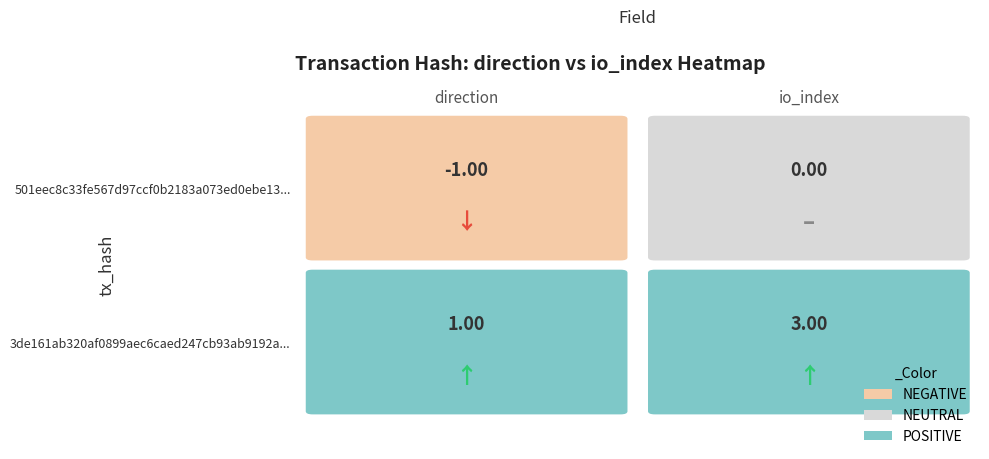

How many 3de161ab320af0899aec6caed247cb93ab9192a values are between 1 and 3?

2